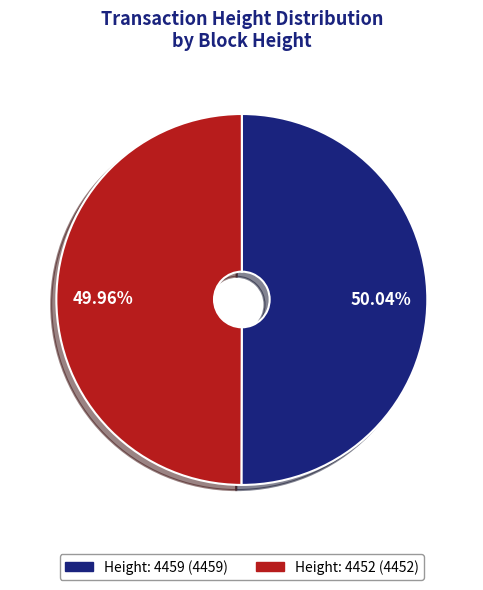

Is there a majority slice in this chart?

Yes